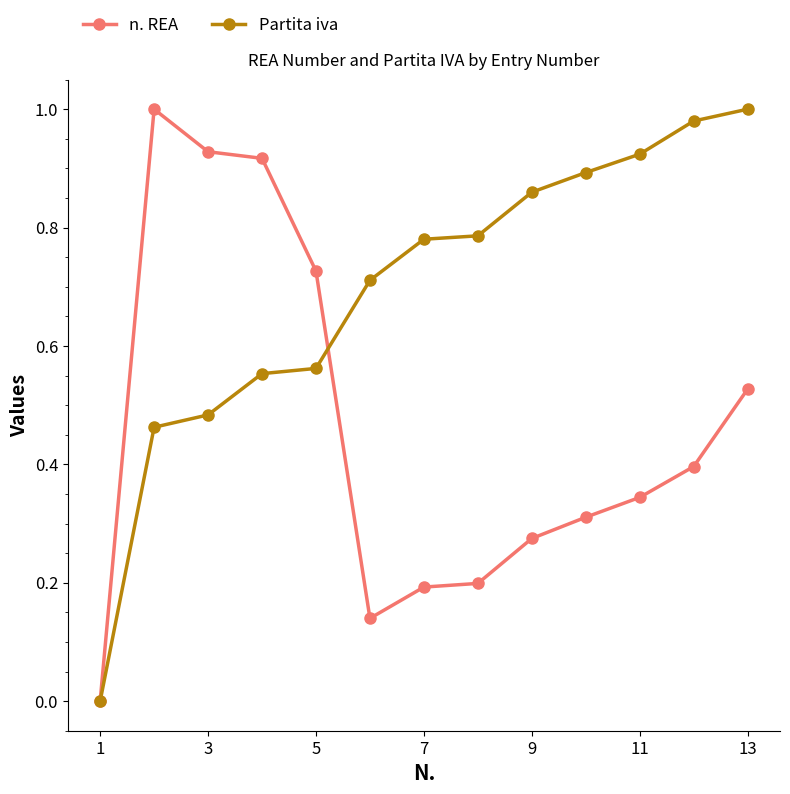

Rank the series by their average value, from highest to lowest.

Partita iva, n. REA